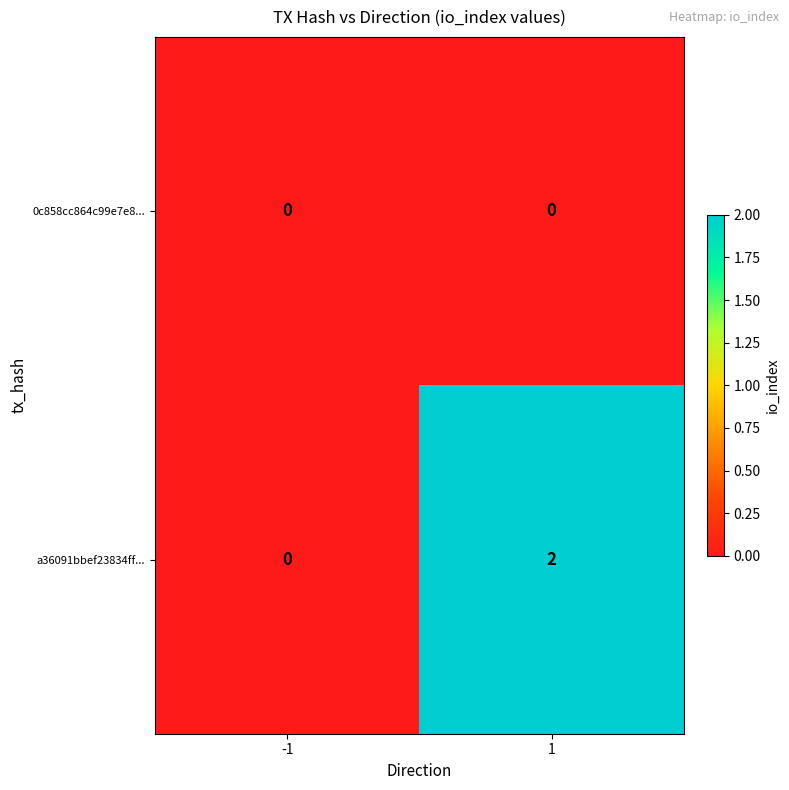

Which series has the largest range (max minus min)?

a36091bbef23834ff...